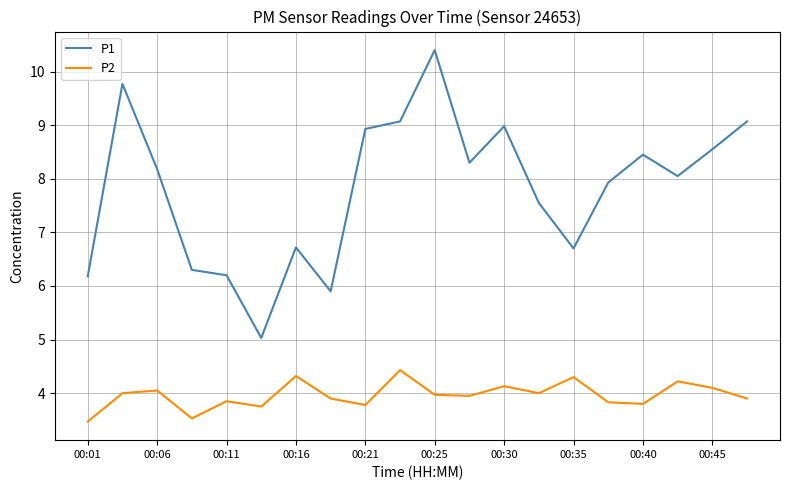

List the series in order of their peak value, lowest first.

P2, P1